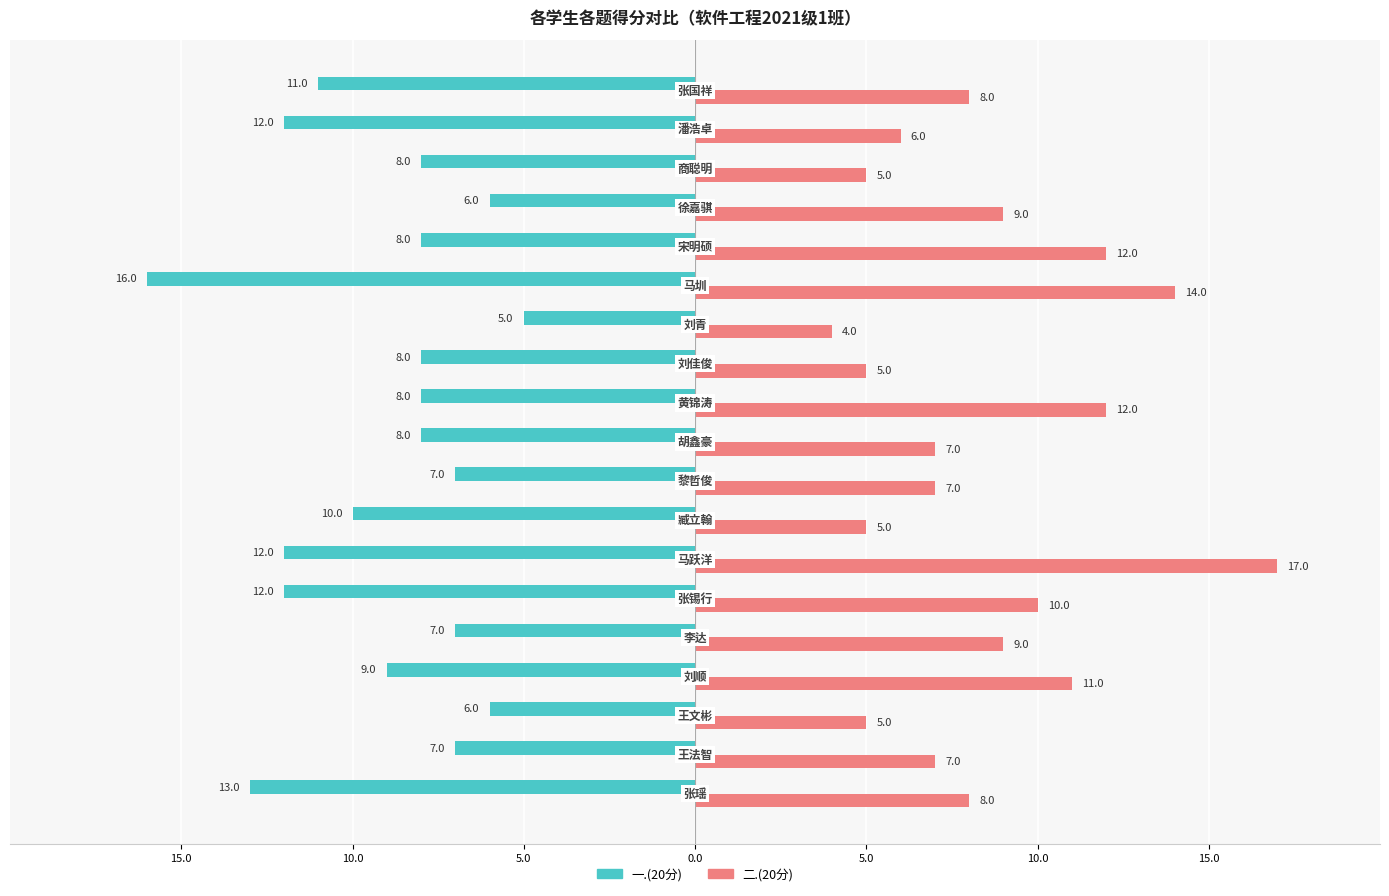

What is the difference between the maximum and minimum values in the 一.(20分) series?

11